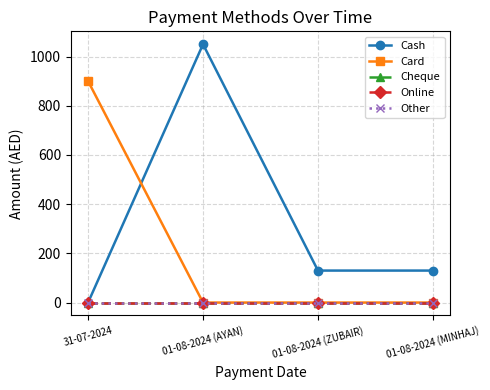

Is this an area chart (filled region under the line)?

No